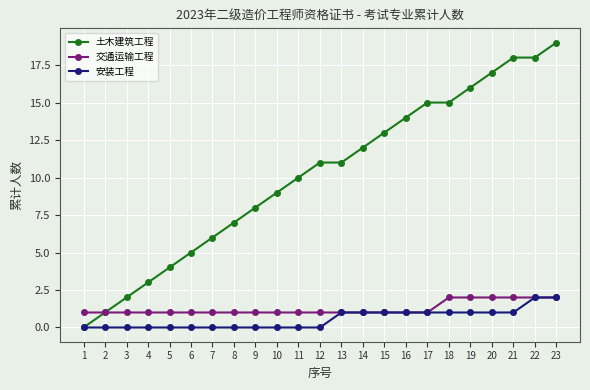

What is the value of the 交通运输工程 point at the 20th from the left?

2